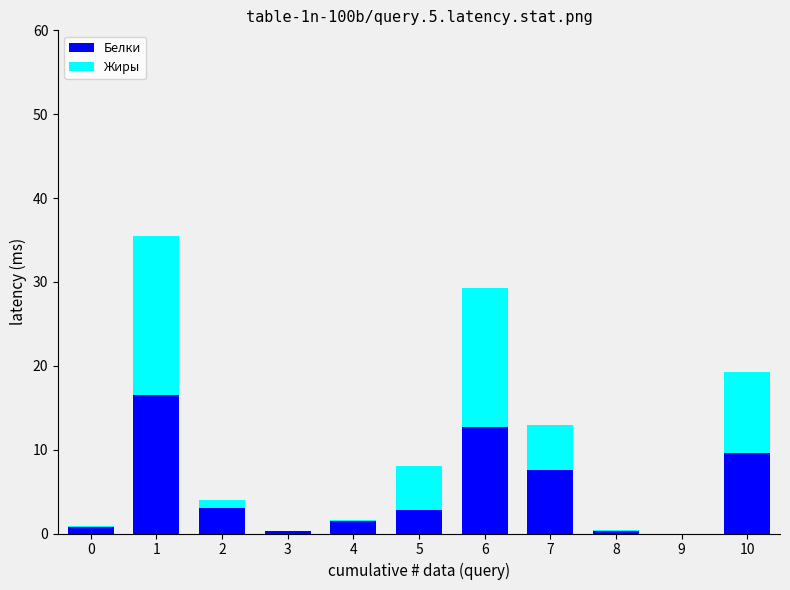

What is the total value across all series at 6?

29.3